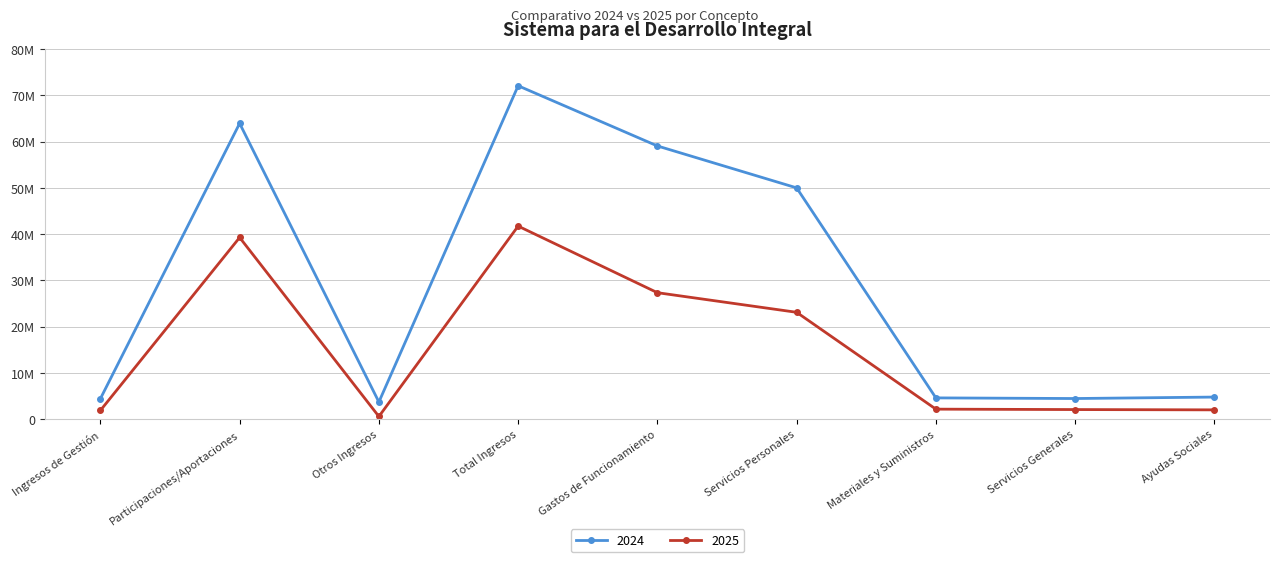

Reading right to left, what are all the values shown in this chart?

2024: 4778965.9	4462626.1	4601052.2	50018075.4	59081753.7	72097509.2	3709811.8	63960988.0	4426709.3
2025: 2011930.7	2076647.9	2165576.9	23108776.5	27351001.3	41749186.9	578397.0	39288442.8	1882347.1